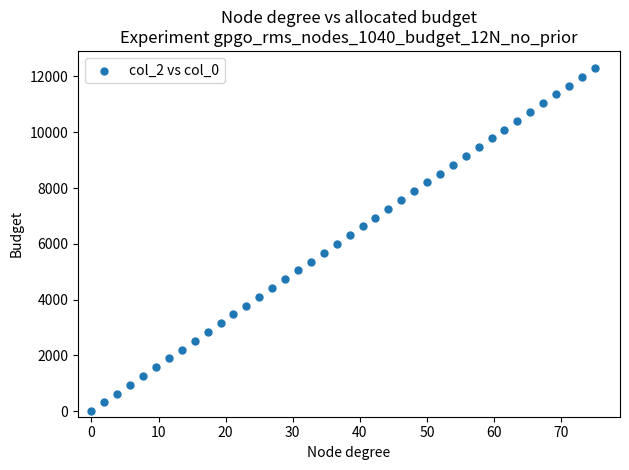

What is the range of X values (max minus min)?

75.0